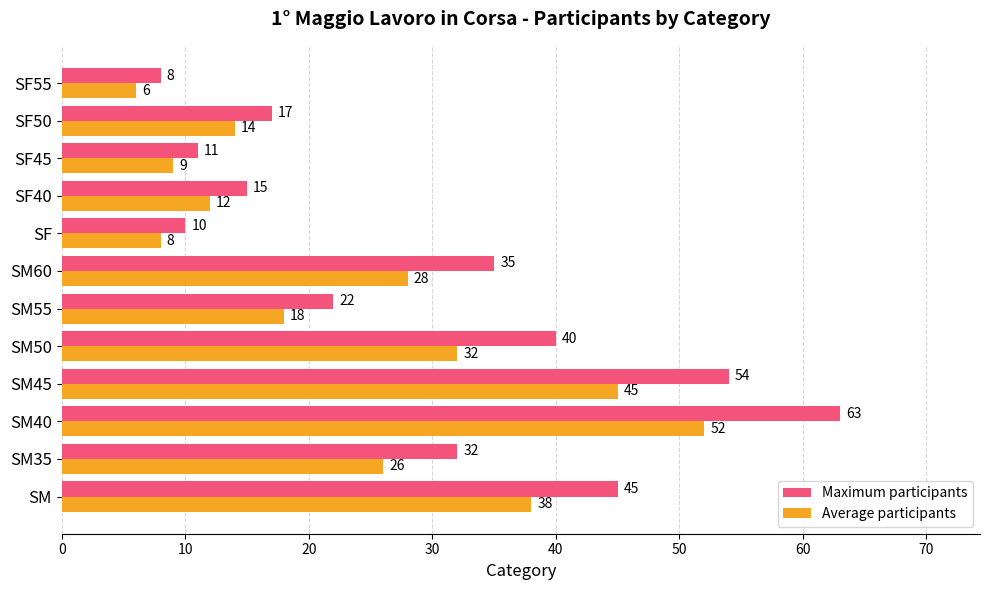

How many categories are shown in the chart?

12